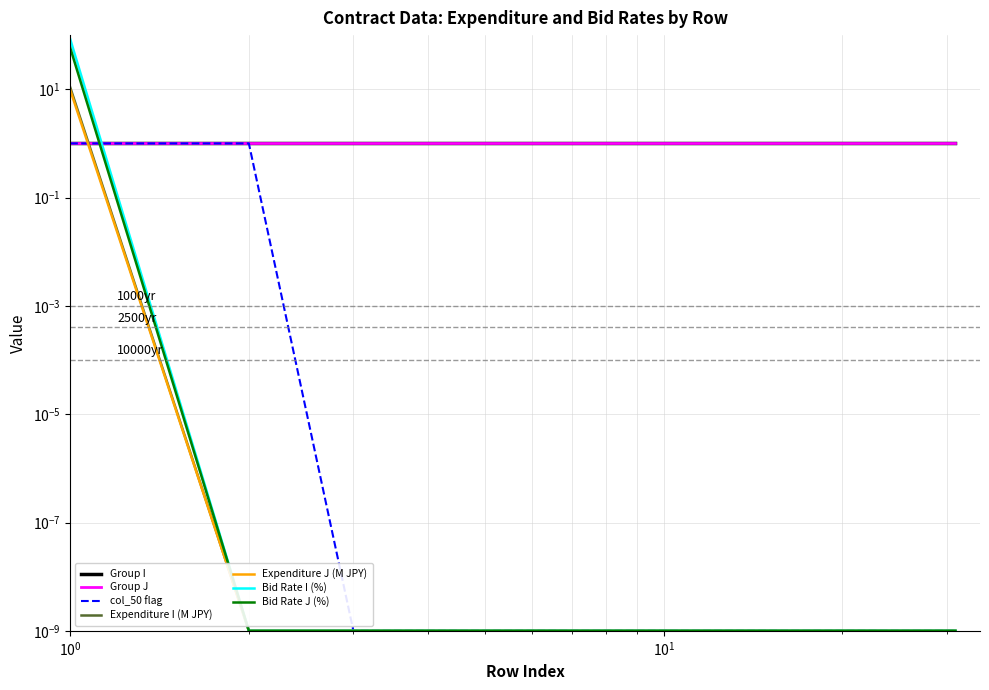

True or false: Expenditure I (M JPY) has more than 2 interior local peaks.

False